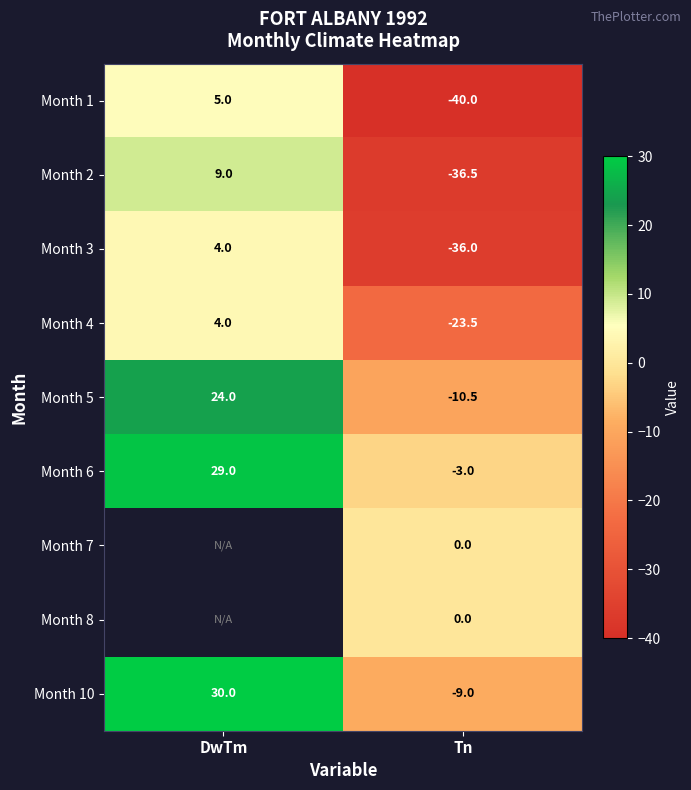

Which category has the lowest value in the Month 6 series?

Tn